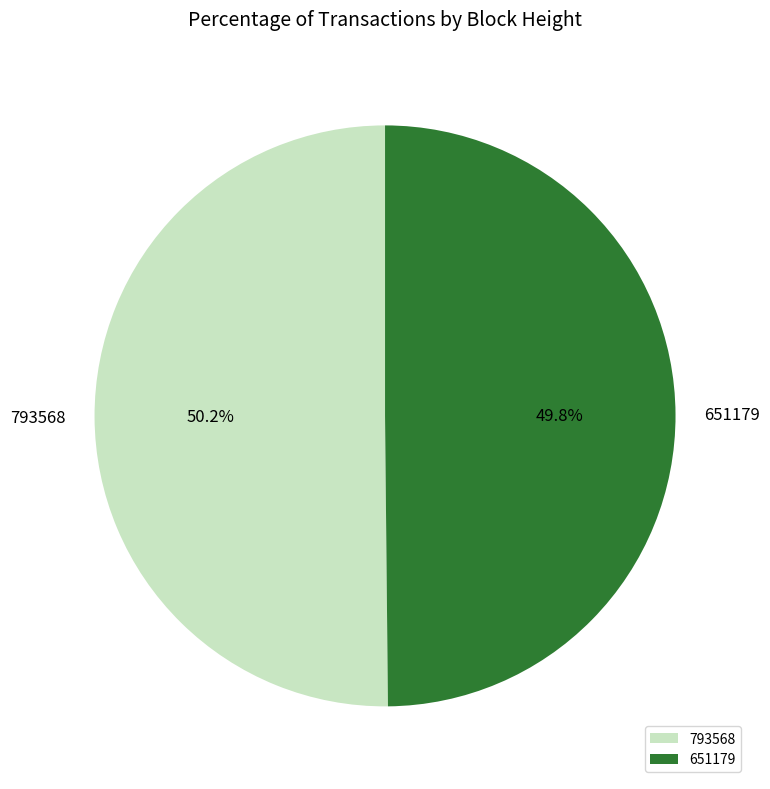

Is there any slice that represents more than half of the pie?

Yes